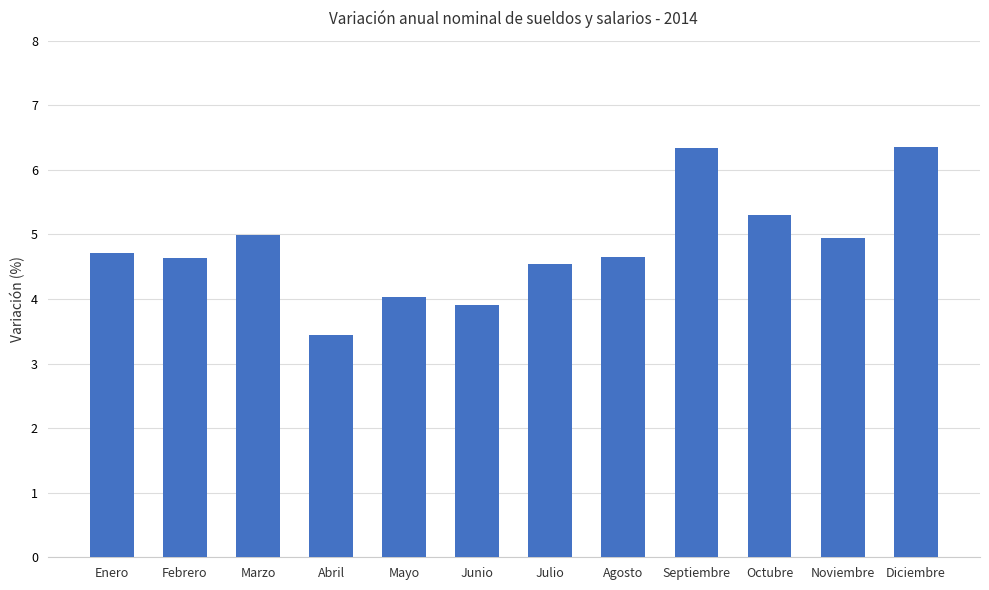

True or false: the data shows 6.3 at Diciembre.

True